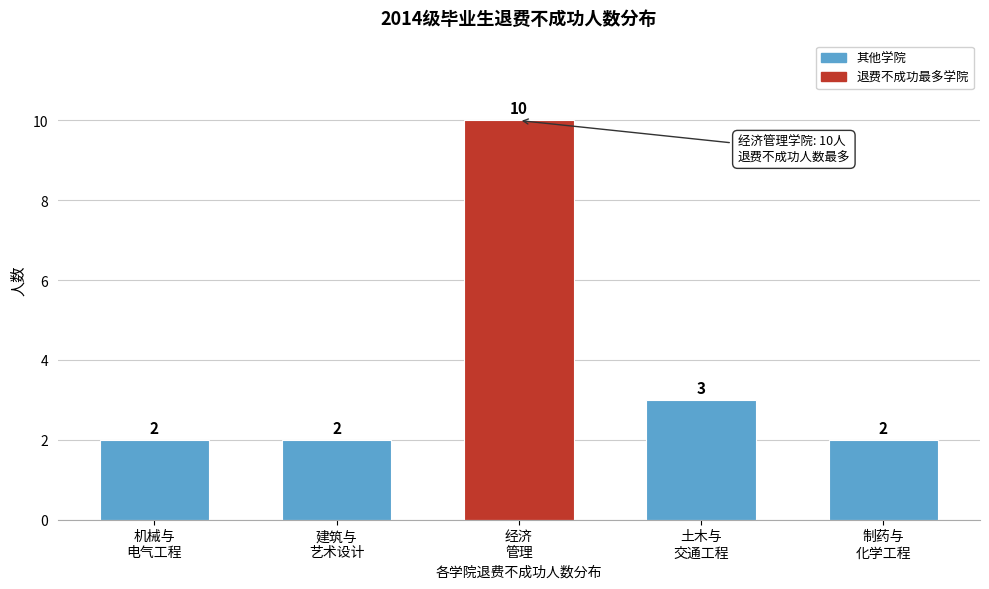

Reading left to right, extract all data points from this chart.

2	2	10	3	2